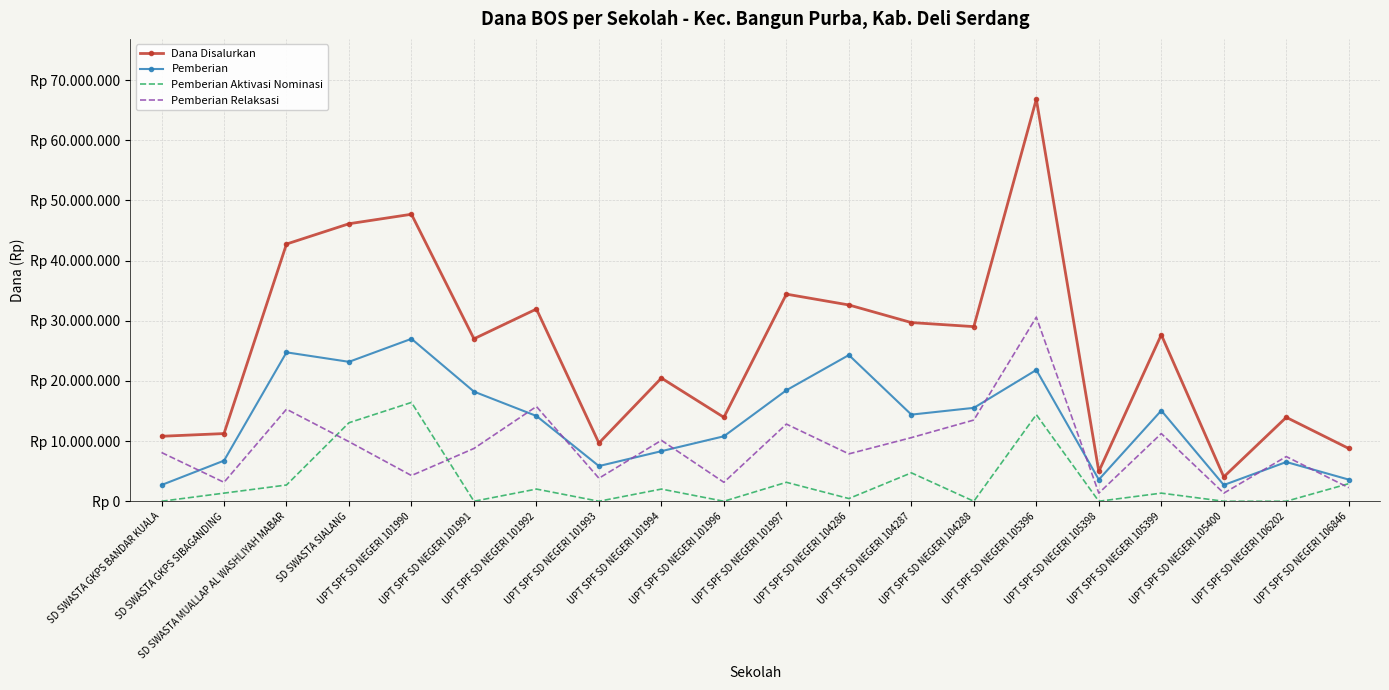

Reading left to right, what are all the values shown in this chart?

Dana Disalurkan: 10800000	11250000	42750000	46125000	47700000	27000000	31950000	9675000	20475000	13950000	34425000	32625000	29700000	29025000	66825000	4950000	27675000	4050000	13950000	8775000
Pemberian: 2700000	6750000	24750000	23175000	27000000	18225000	14175000	5850000	8325000	10800000	18450000	24300000	14400000	15525000	21825000	3600000	15075000	2700000	6525000	3600000
Pemberian Aktivasi Nominasi: 0	1350000	2700000	13050000	16425000	0	2025000	0	2025000	0	3150000	450000	4725000	0	14400000	0	1350000	0	0	2925000
Pemberian Relaksasi: 8100000	3150000	15300000	9900000	4275000	8775000	15750000	3825000	10125000	3150000	12825000	7875000	10575000	13500000	30600000	1350000	11250000	1350000	7425000	2250000